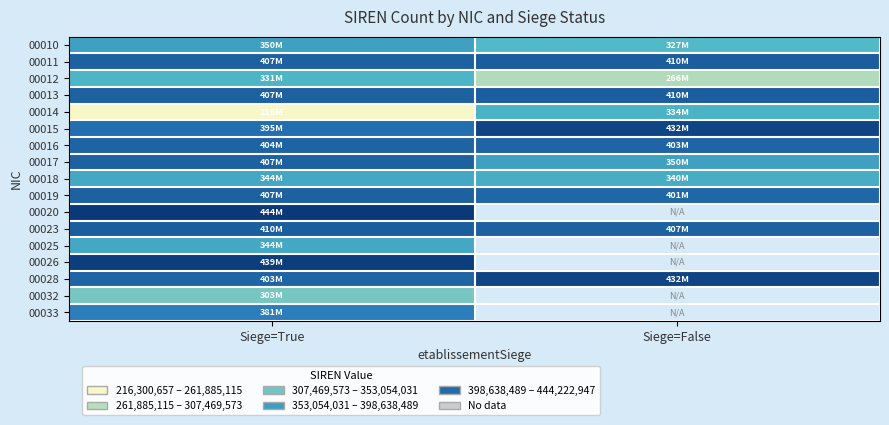

Between Siege=True and Siege=False, which is larger?

Siege=True